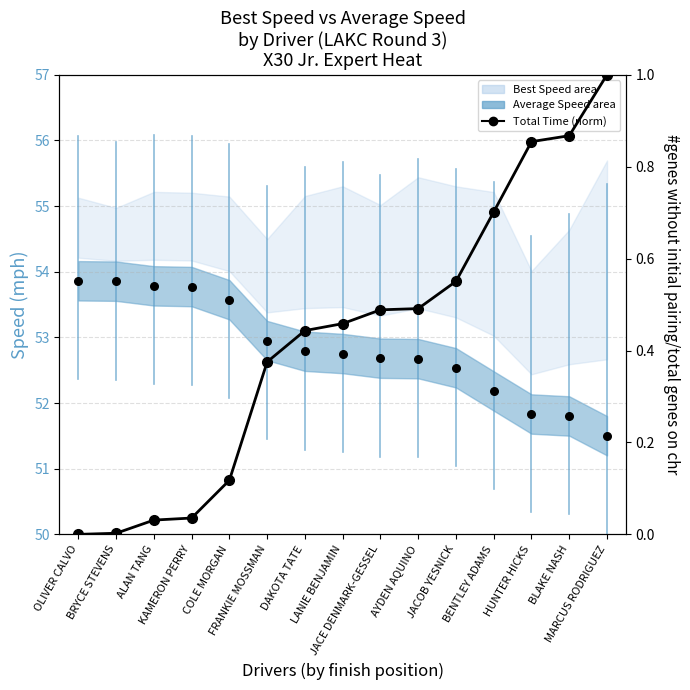

At how many categories does at least one series exceed 27?

15